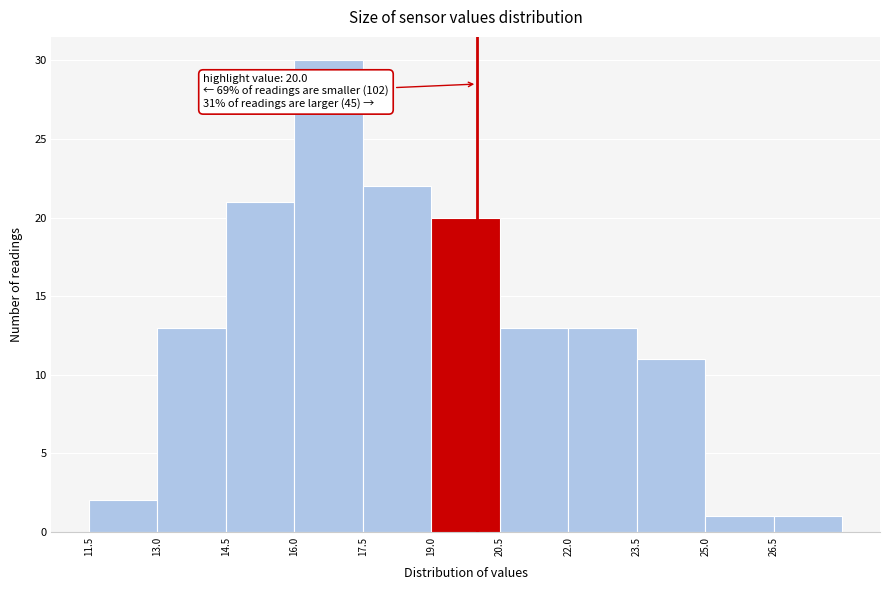

Which range on the x-axis has the tallest bar?

16.0 to 17.5